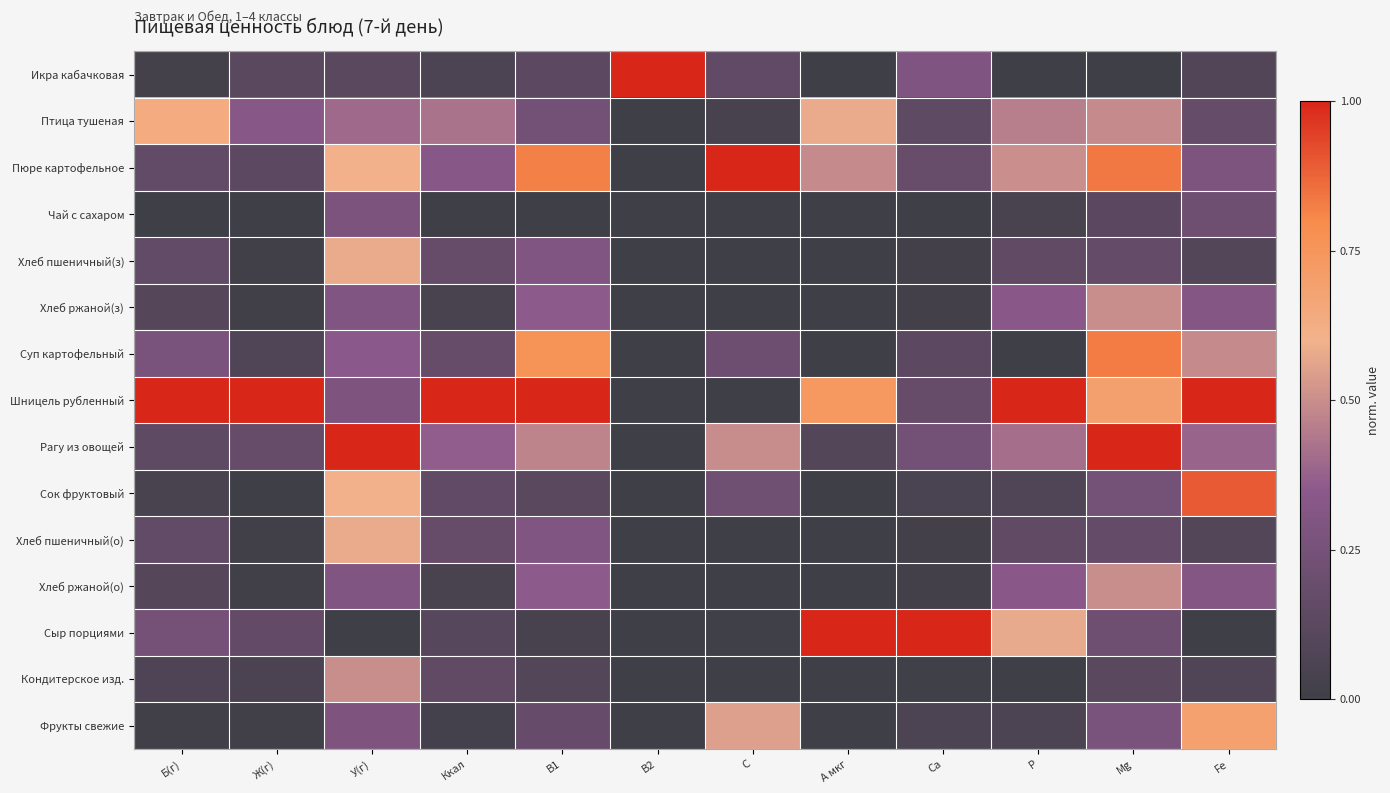

Which series has the largest total across all categories?

Шницель рубленный